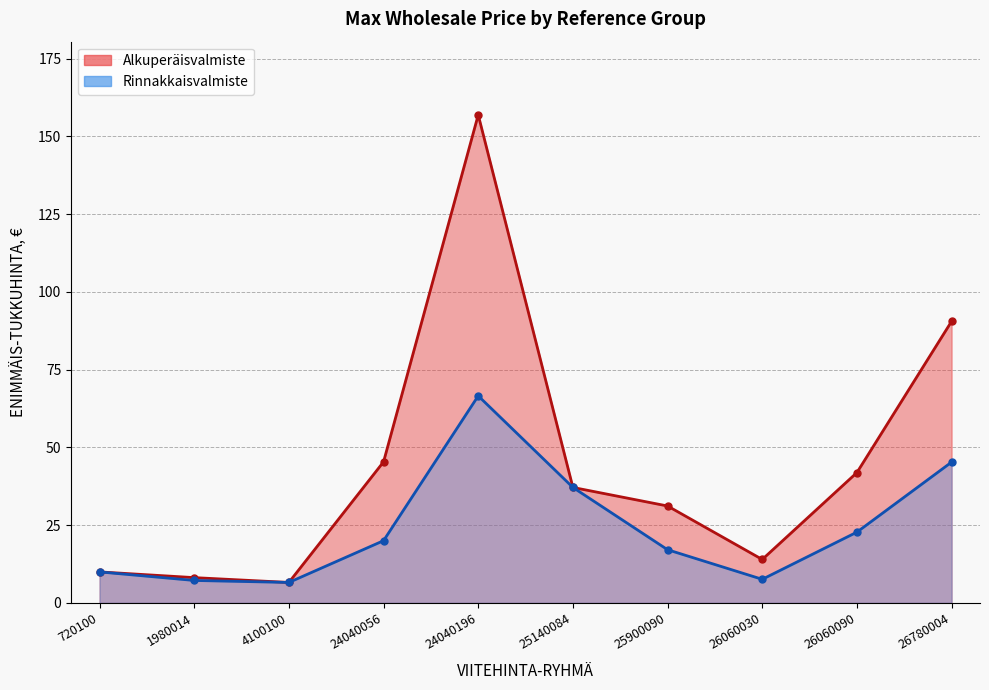

Reading left to right, transcribe all the data shown in this chart.

Alkuperäisvalmiste: 720100=10.0	1980014=8.1	4100100=6.6	24040056=45.4	24040196=156.9	25140084=37.1	25900090=31.2	26060030=14.0	26060090=41.9	26780004=90.5
Rinnakkaisvalmiste: 720100=10.0	1980014=7.2	4100100=6.6	24040056=20.0	24040196=66.6	25140084=37.1	25900090=17.1	26060030=7.6	26060090=22.8	26780004=45.3